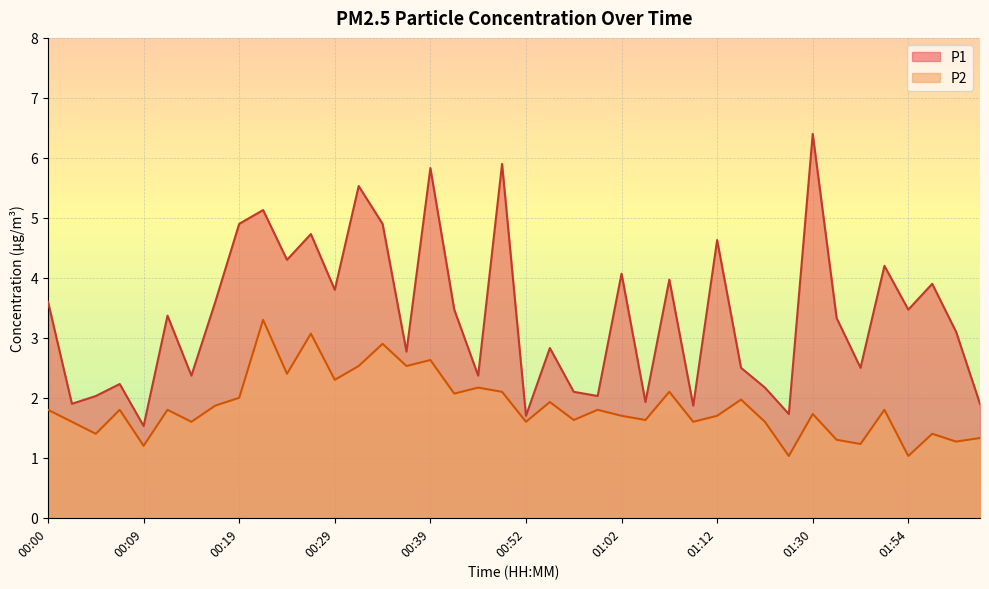

How many lines are shown in the chart?

2